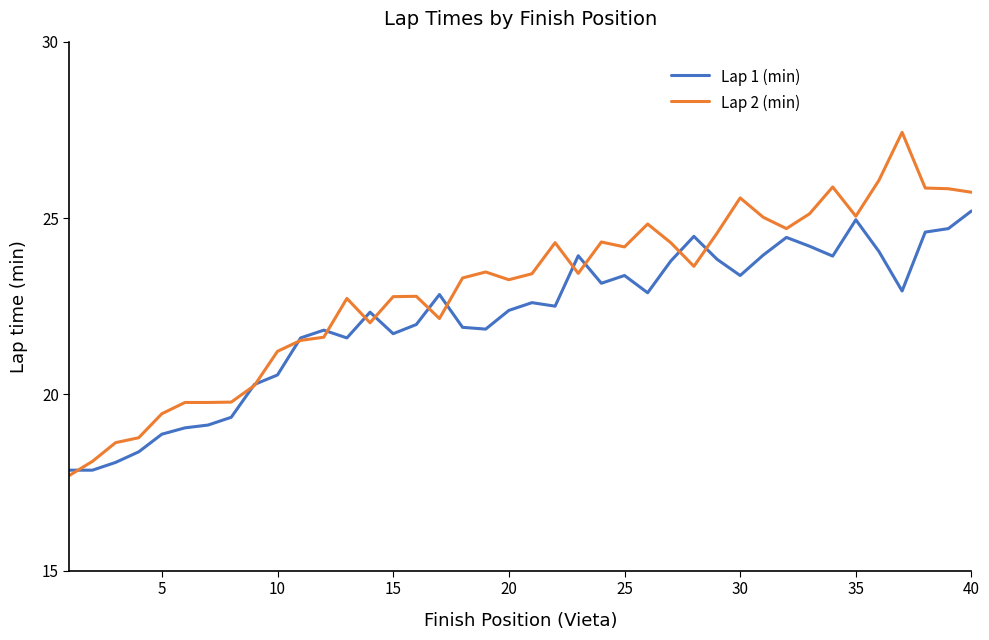

List the series in order of their overall mean, highest first.

Lap 2 (min), Lap 1 (min)